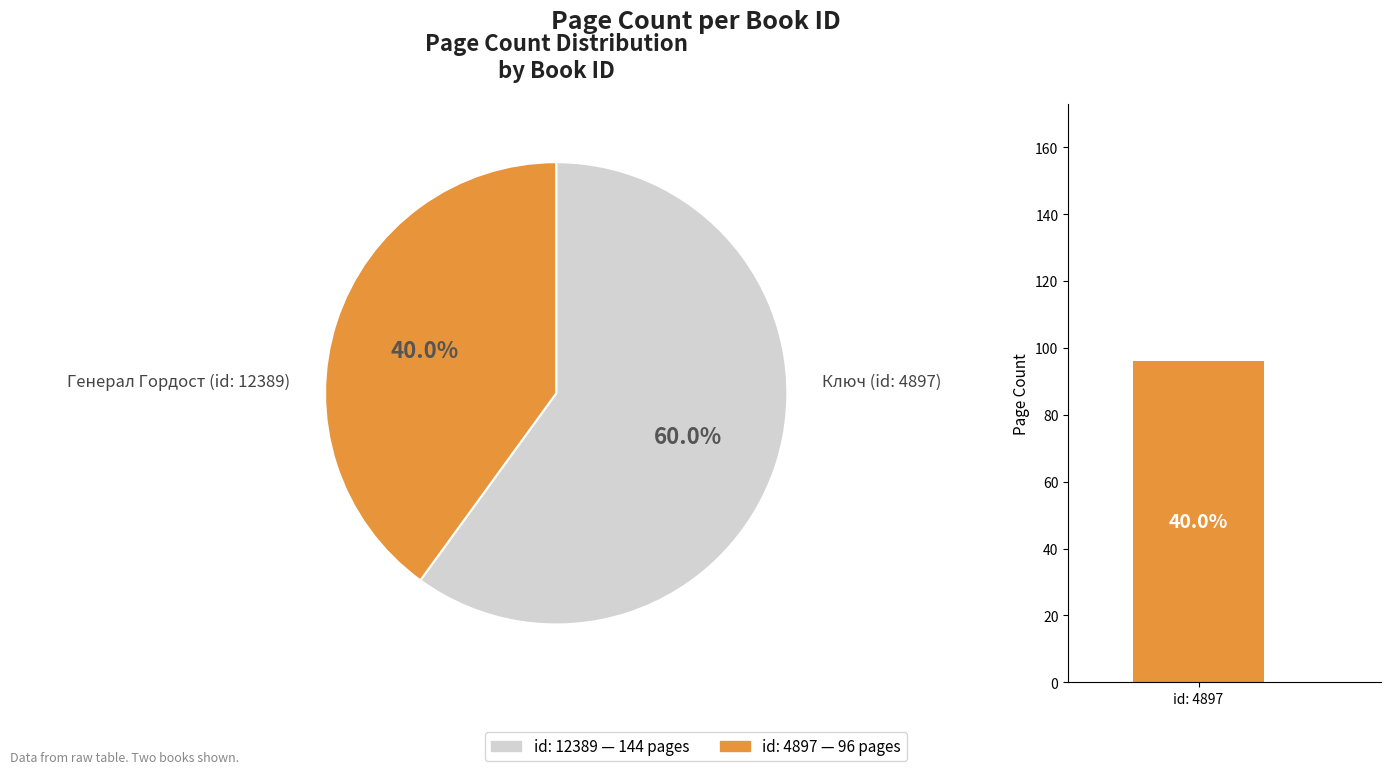

Is it true that 12389 is 53% of the pie?

False